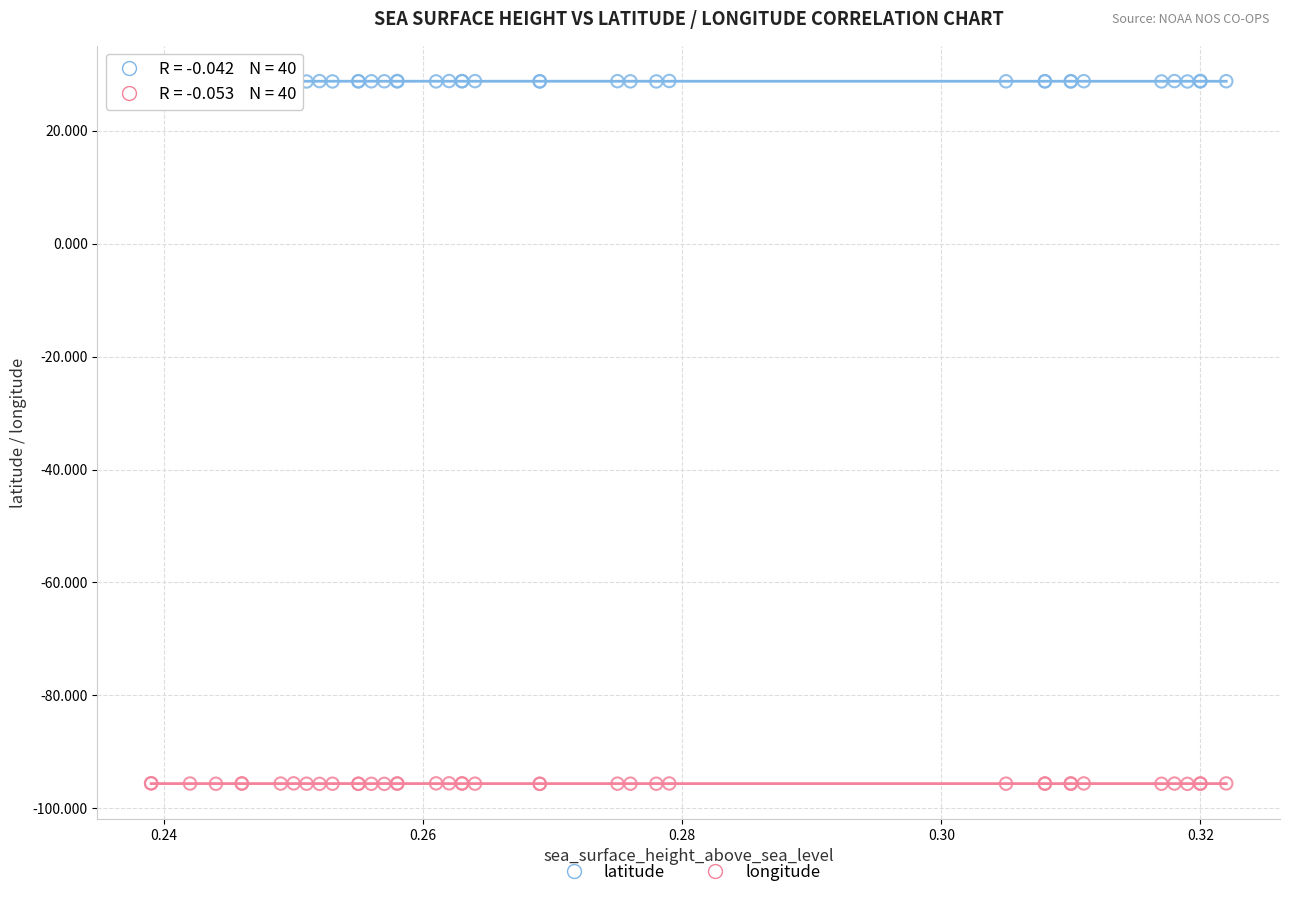

Which series reaches the minimum Y coordinate?

longitude